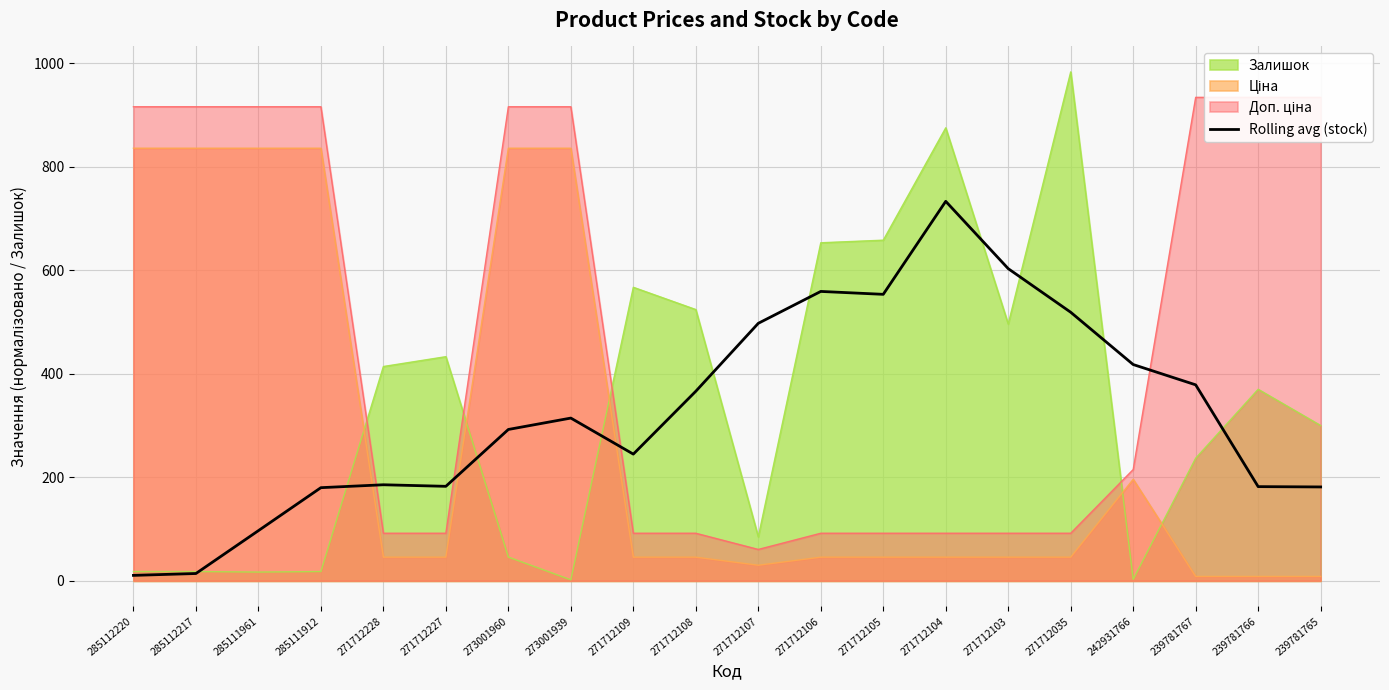

True or false: Rolling avg (stock) has a value of 209.6 at 271712108.

False